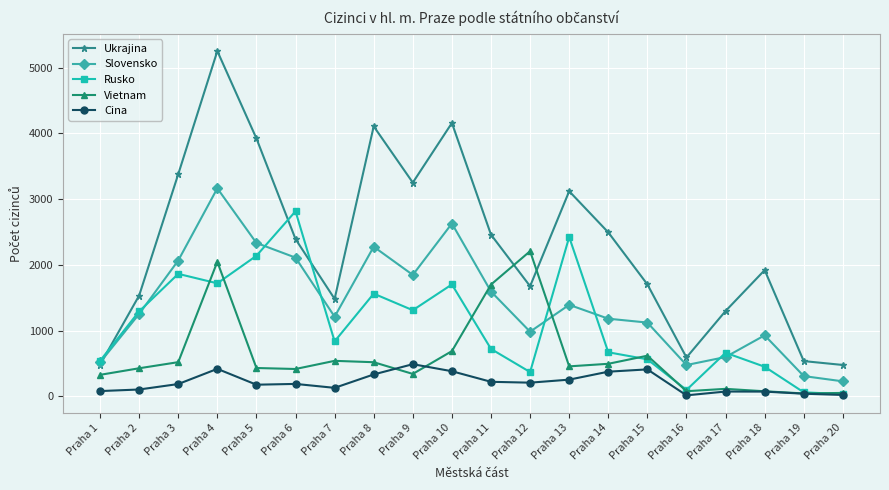

At which category is the sum across all series the highest?

Praha 4